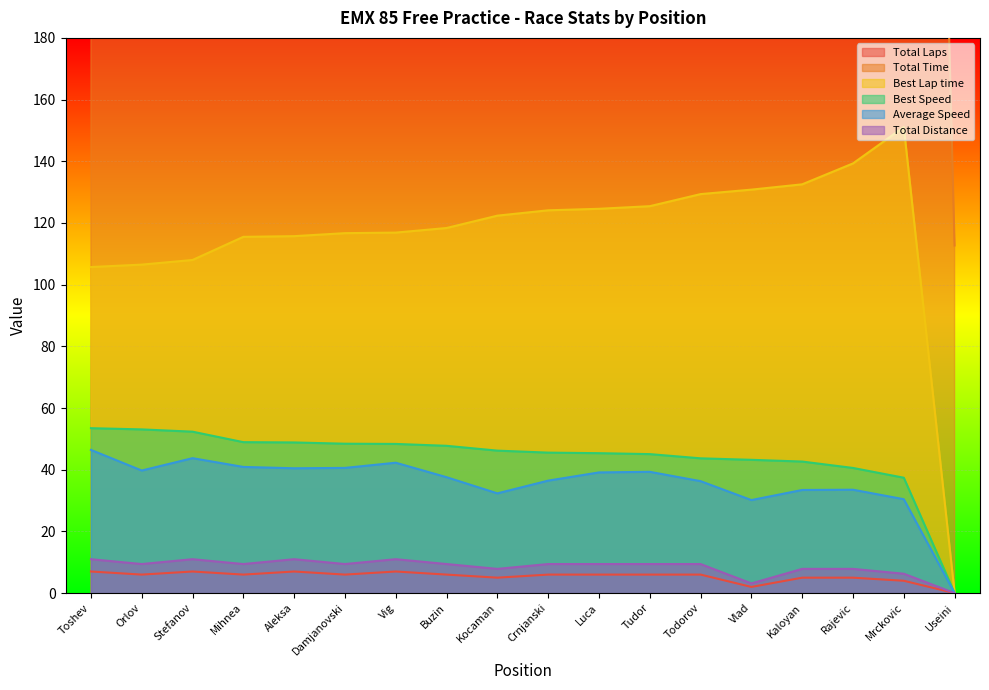

What is the value of the Total Time point at the 3rd from the left?

904.4